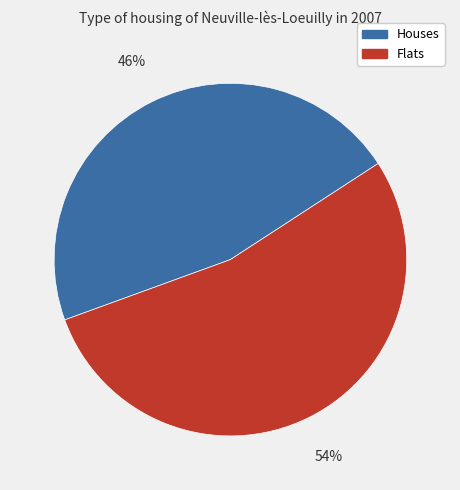

Is it true that Houses is 34% of the pie?

False